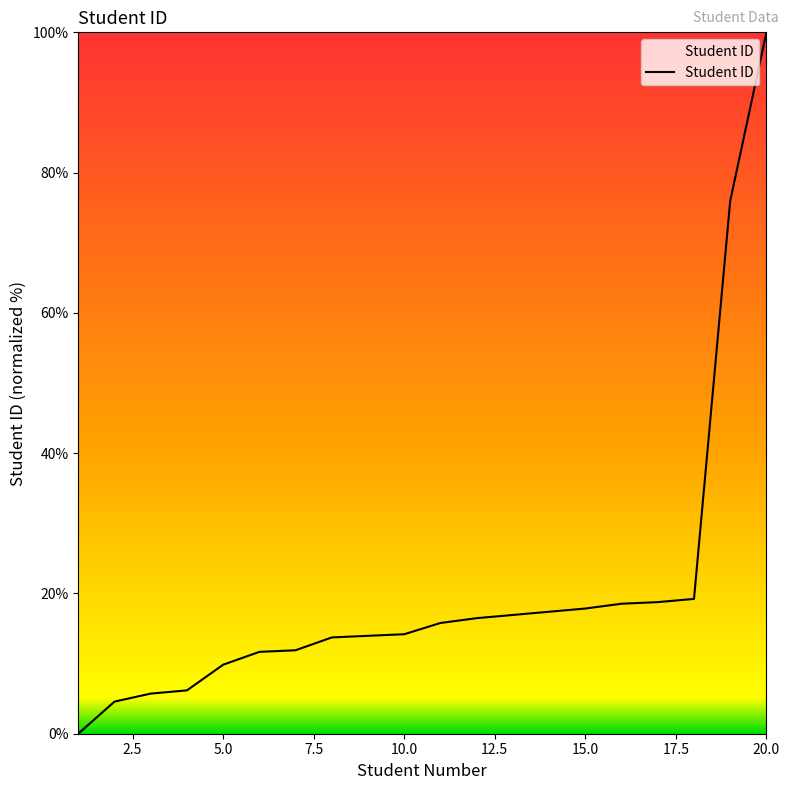

What is the greatest value displayed?

100.0